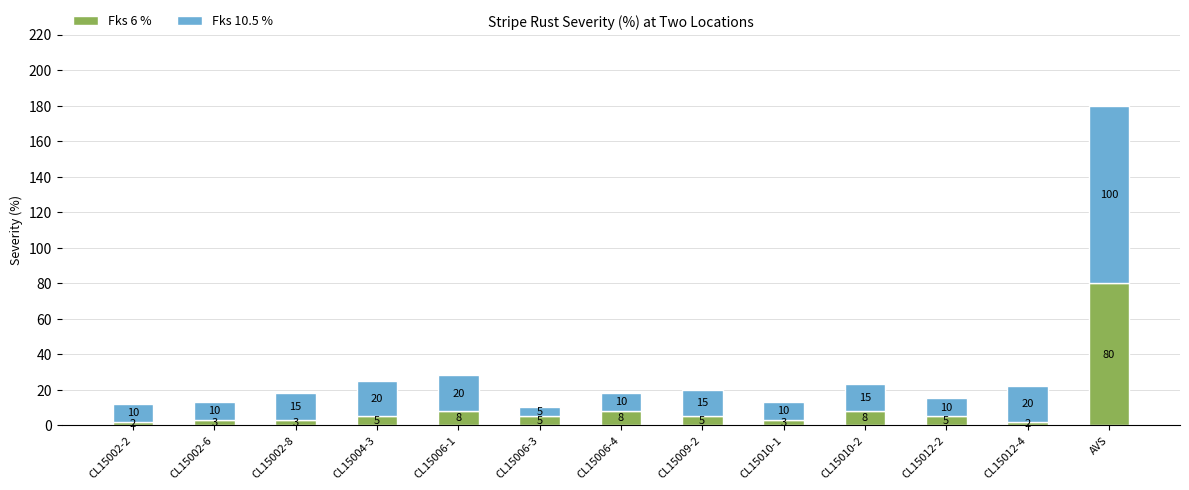

At which category is the sum across all series the highest?

AVS